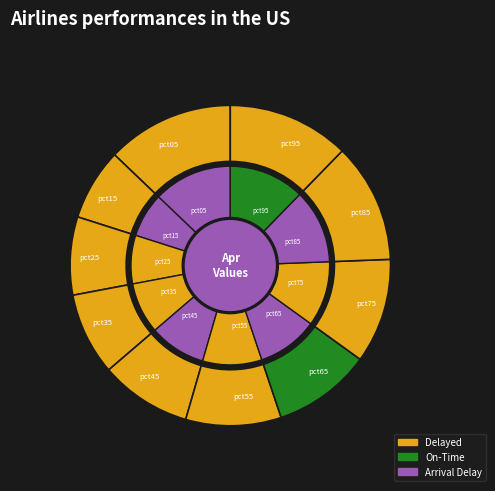

Which category has the biggest portion of the pie?

pct05